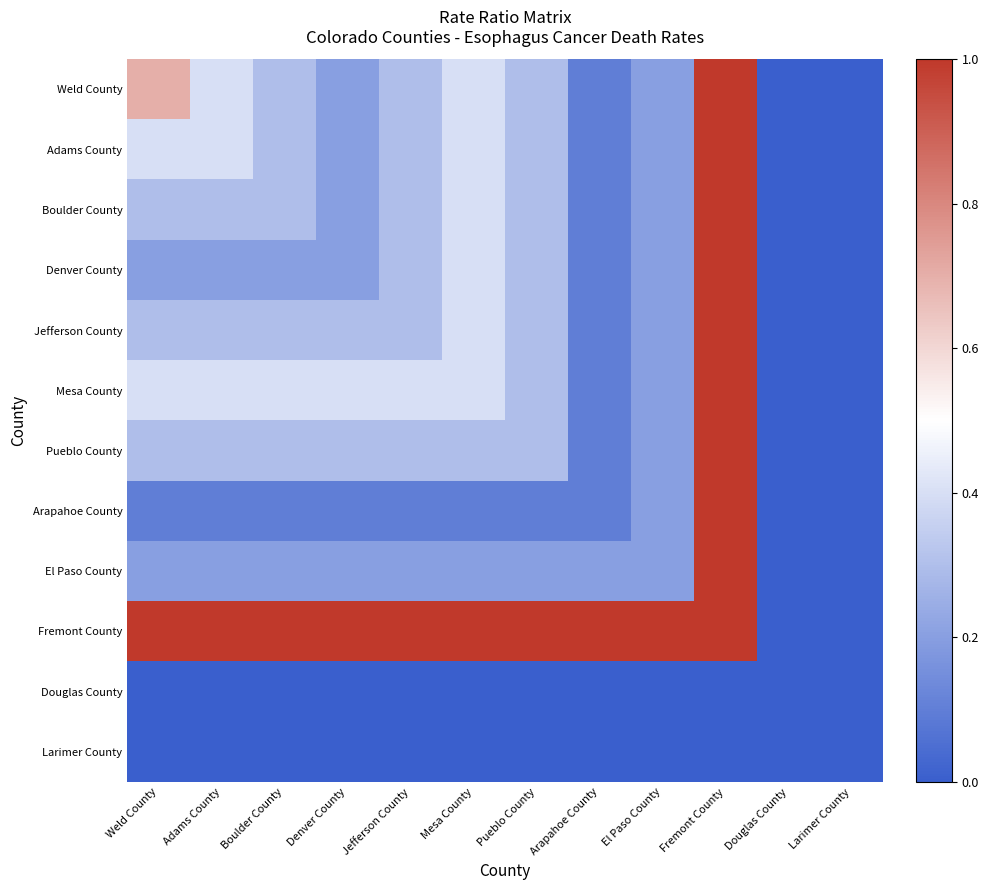

Which has a higher value, Pueblo County or El Paso County?

Pueblo County